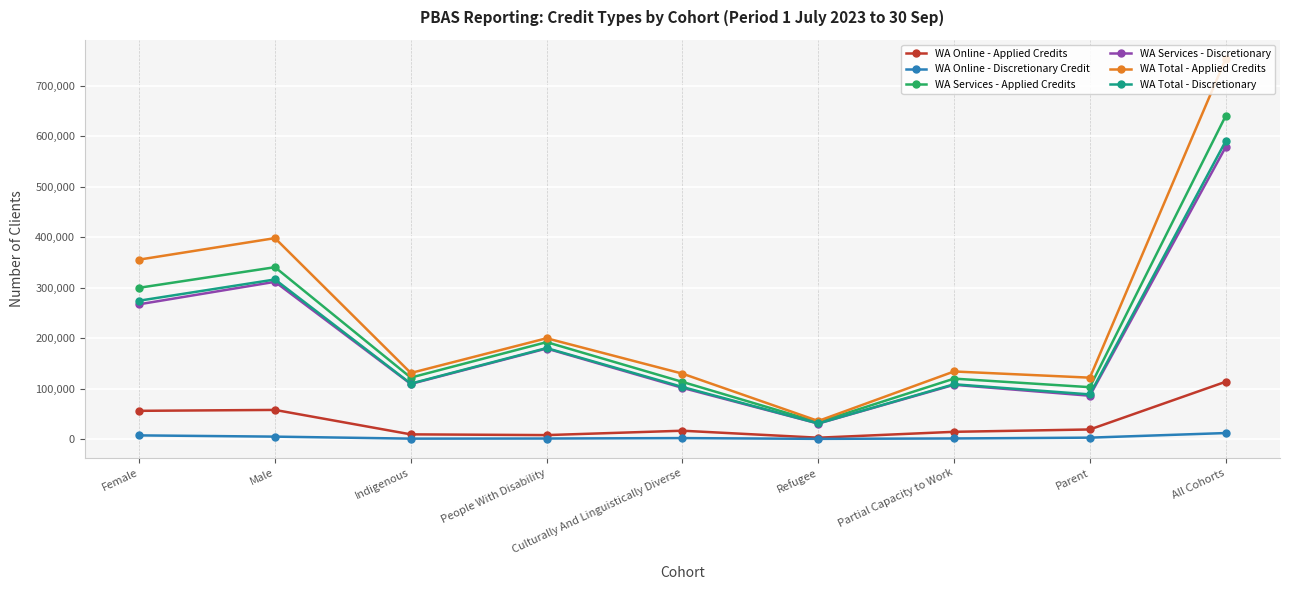

Rank the series by their maximum value, from highest to lowest.

WA Total - Applied Credits, WA Services - Applied Credits, WA Total - Discretionary, WA Services - Discretionary, WA Online - Applied Credits, WA Online - Discretionary Credit